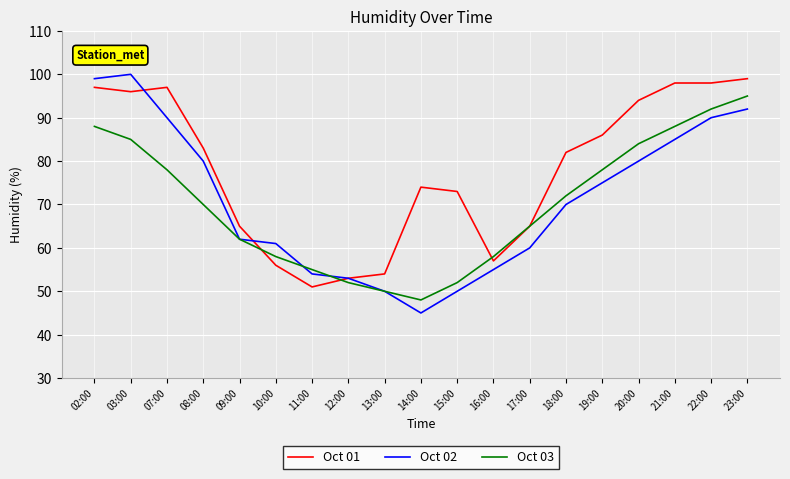

What is the maximum value shown in the chart?

100